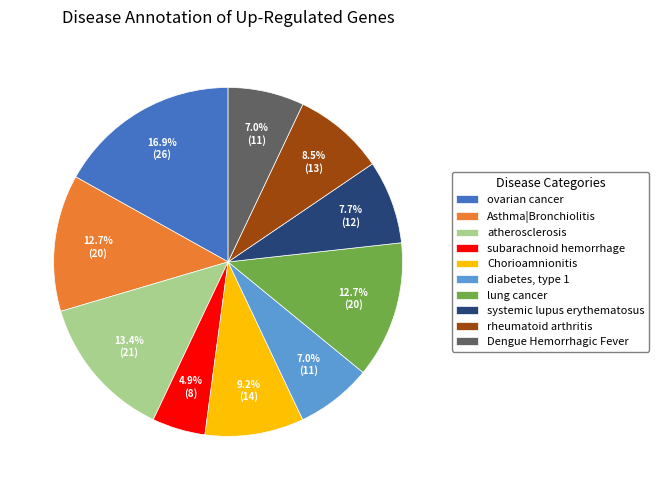

Is systemic lupus erythematosus the majority of the pie?

No